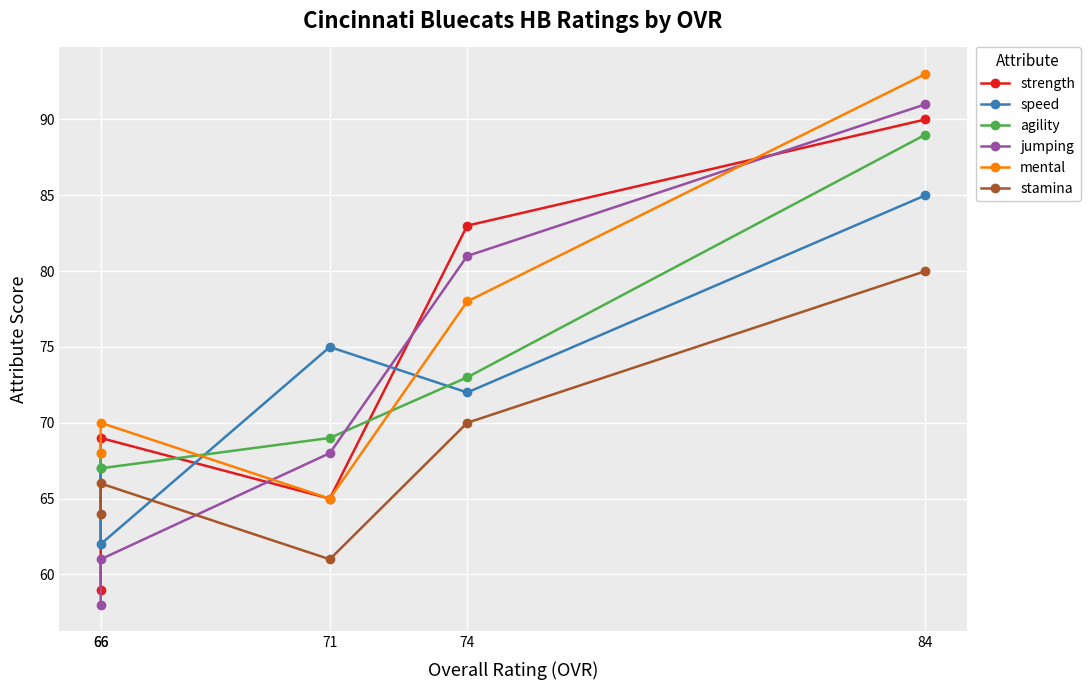

How many times do speed and strength cross each other?

3